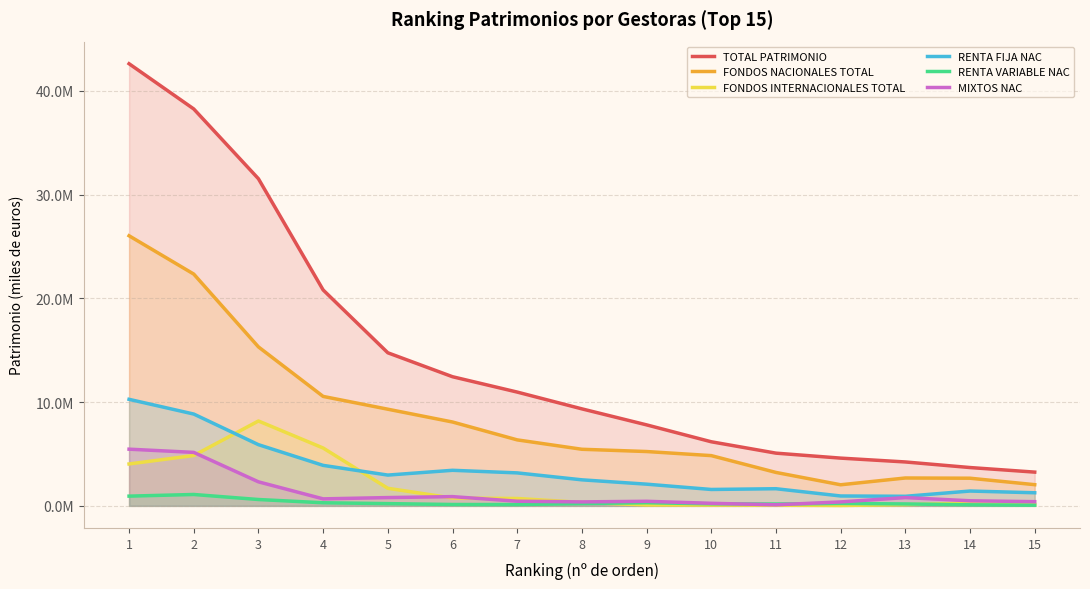

True or false: RENTA VARIABLE NAC has more than 1 interior local peaks.

True